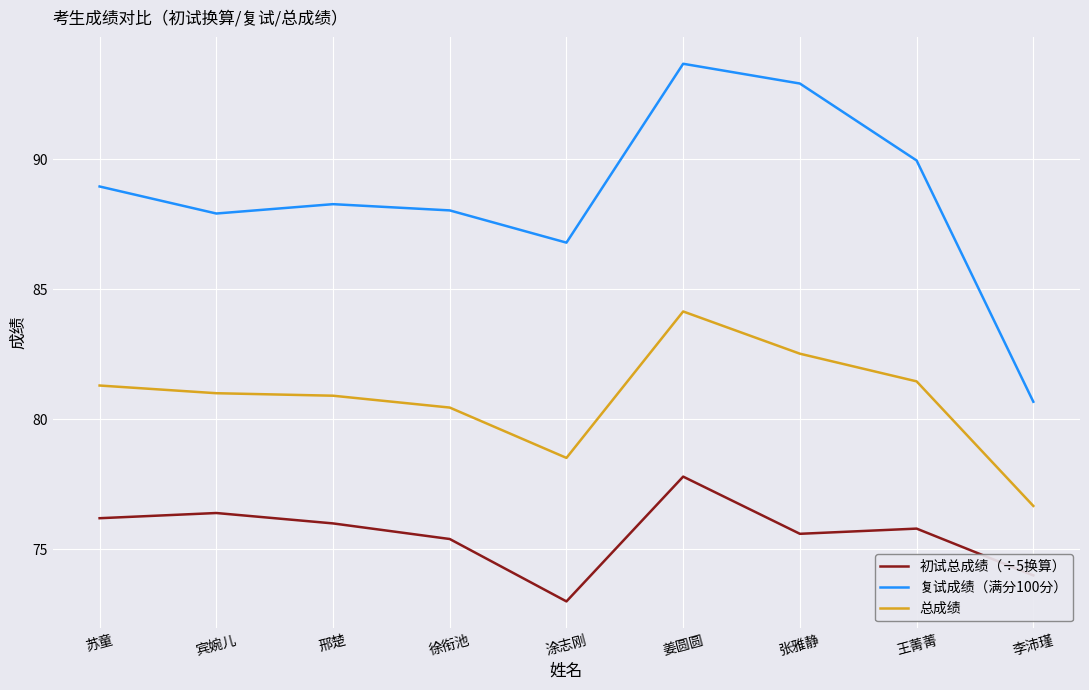

At 王菁菁, list the series in order from largest to smallest.

复试成绩（满分100分）, 总成绩, 初试总成绩（÷5换算）